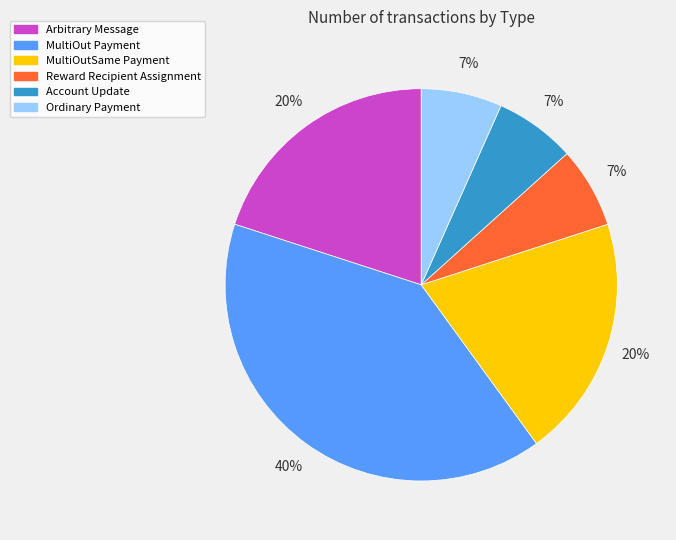

Does Reward Recipient Assignment account for over 50% of the chart?

No